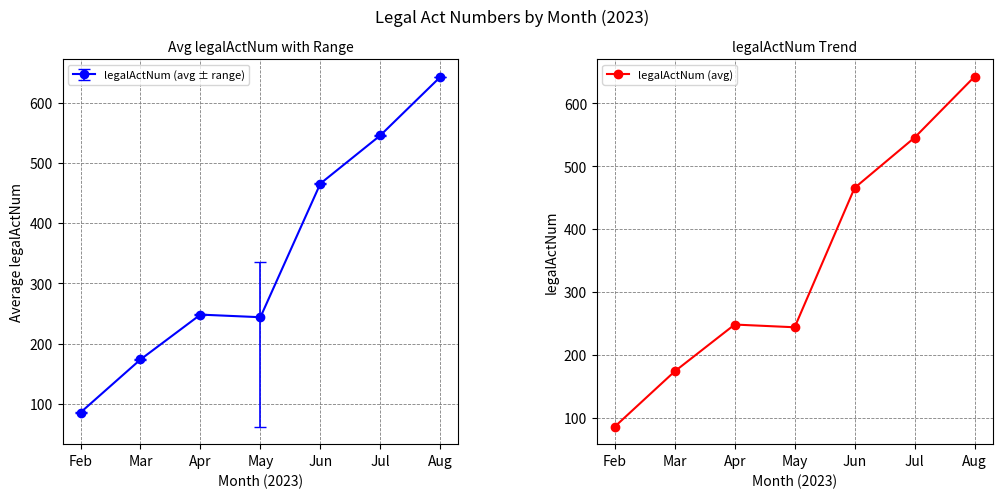

At which category does the data reach its first local peak?

Apr